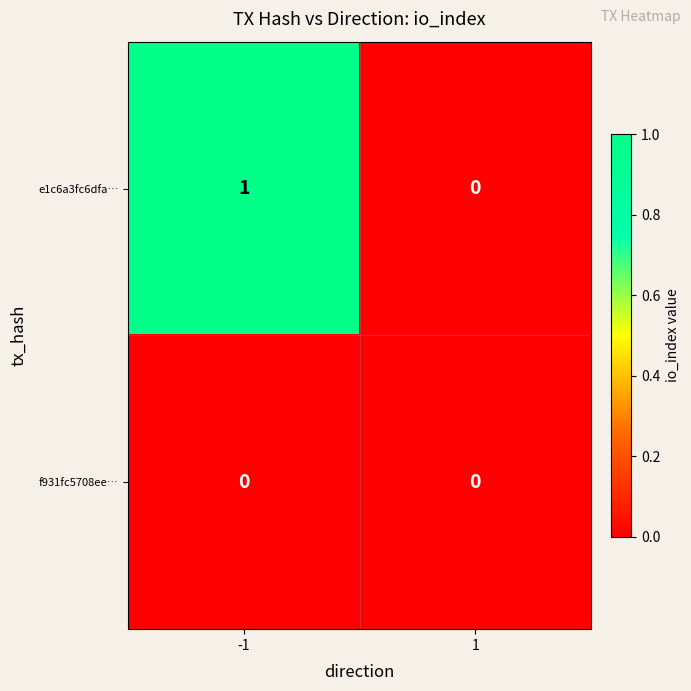

True or false: e1c6a3fc6dfa… has a value of -1 at 1.

False